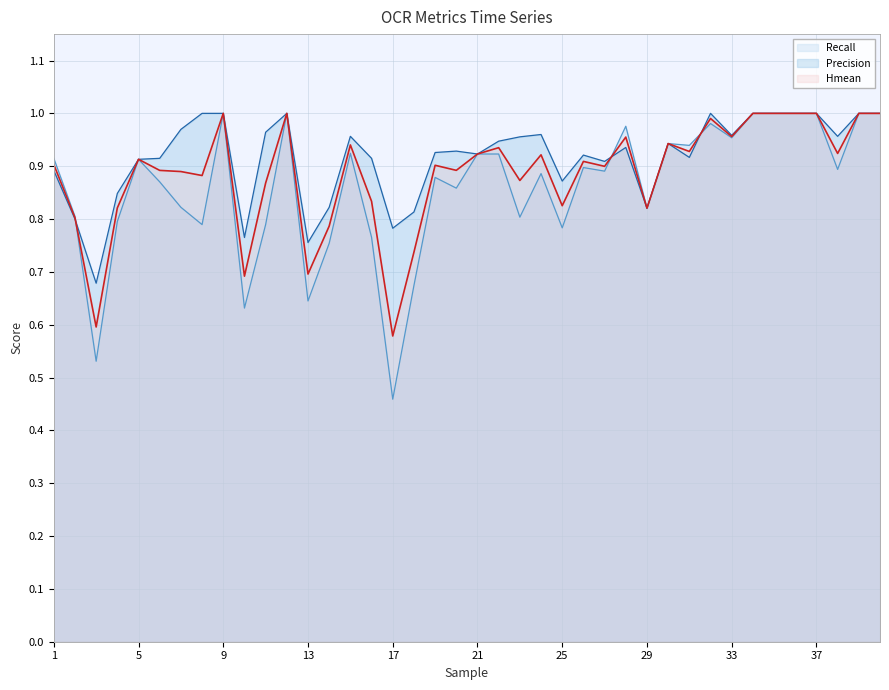

The value of Recall at 21 is 0.9. True or false?

True